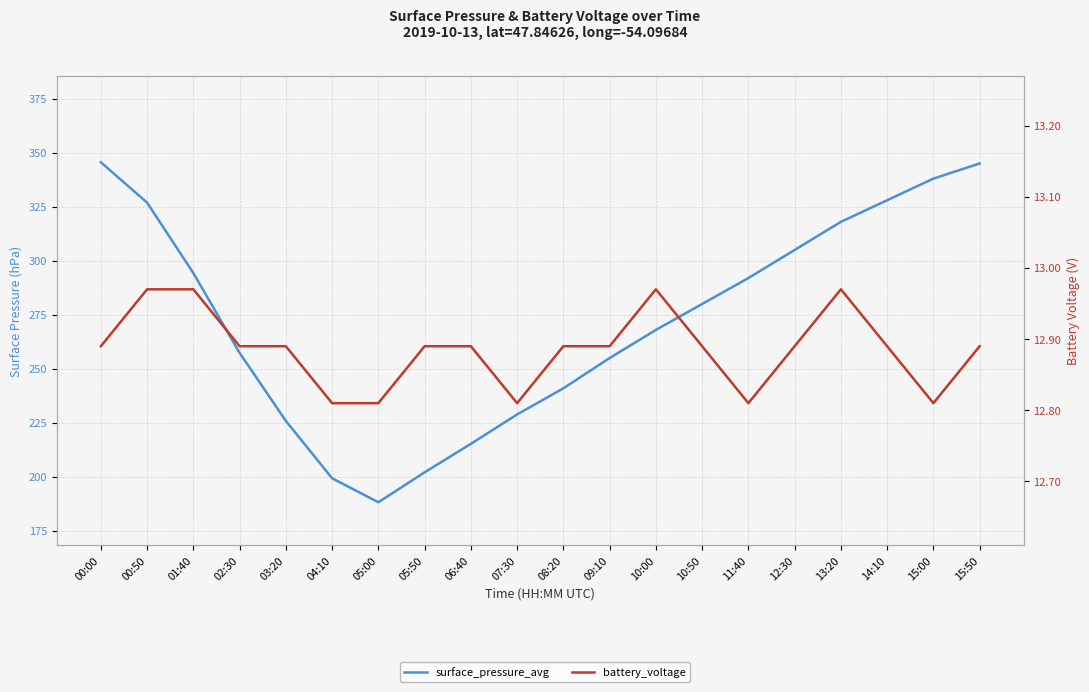

What is the average value of the battery_voltage series?

12.9